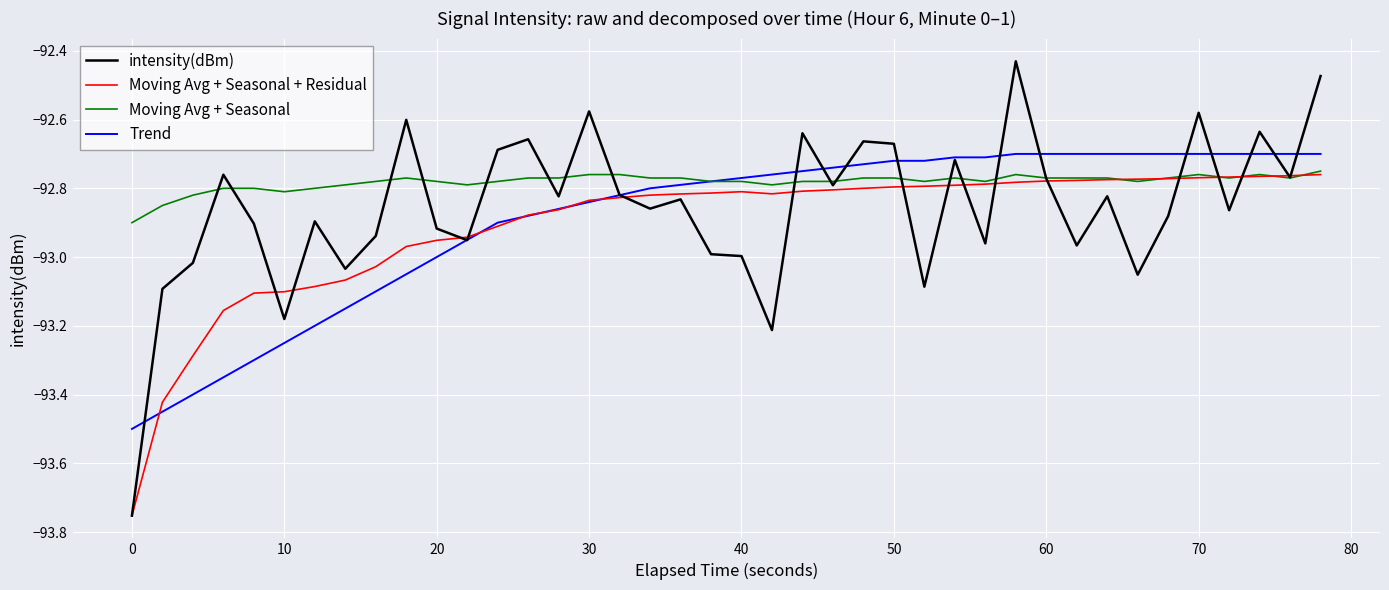

Which series has the widest spread of values?

intensity(dBm)